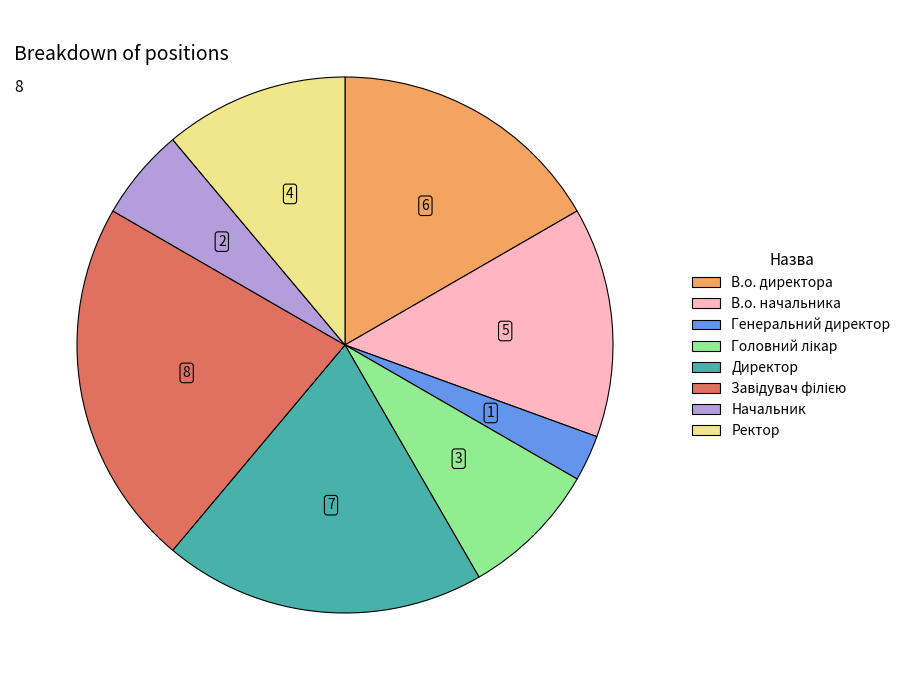

Is it true that Директор is 19% of the pie?

True